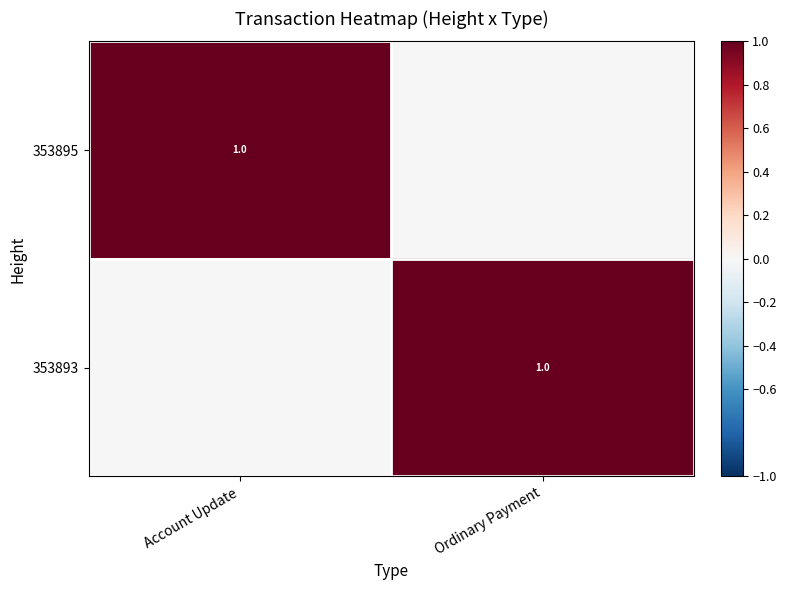

The value of 353893 at Ordinary Payment is 2. True or false?

False